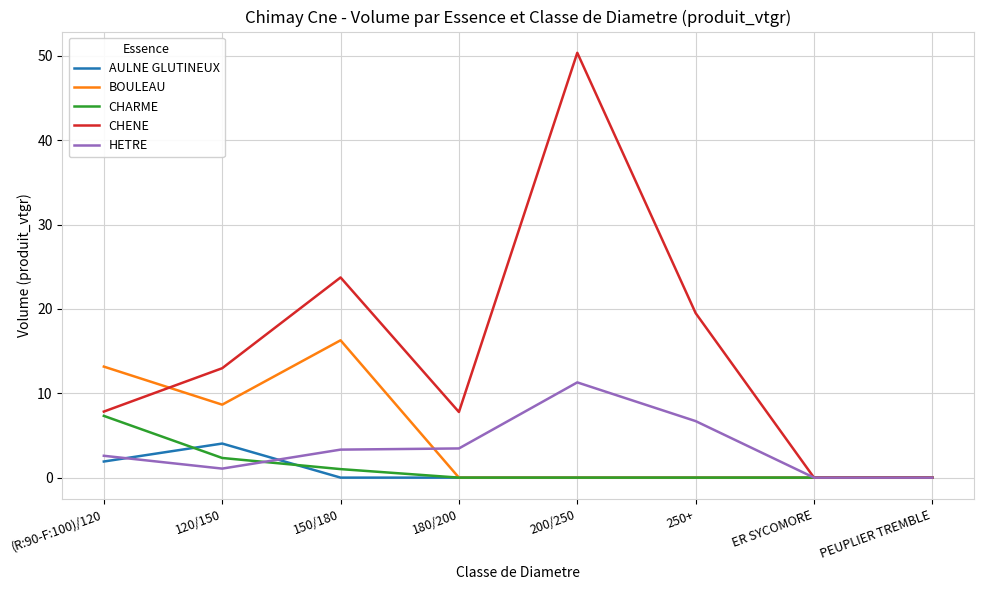

What position from the left is ER SYCOMORE?

7